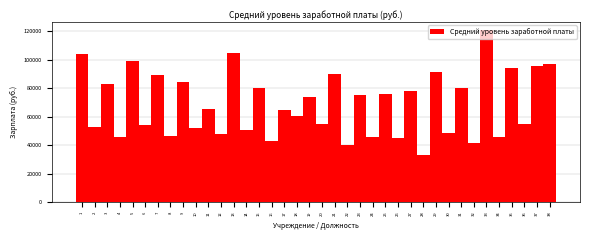

Read the value at 17.

65077.1